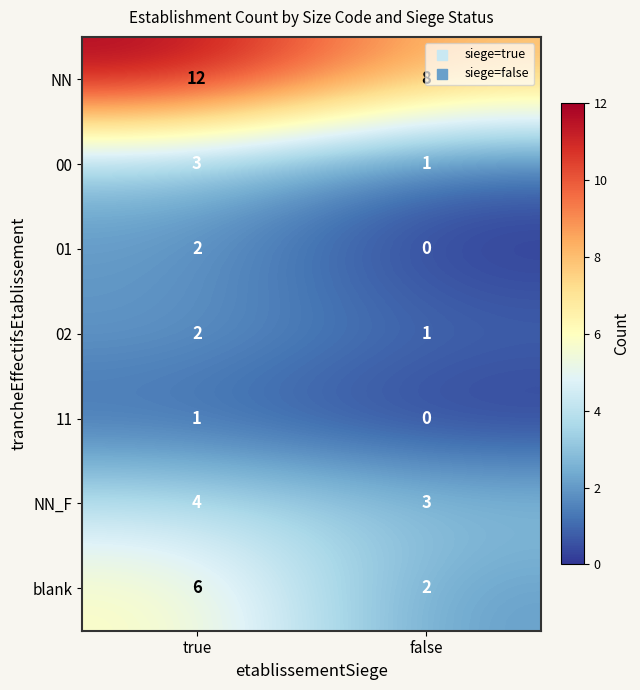

Where is 02 nearest to the value 1?

false